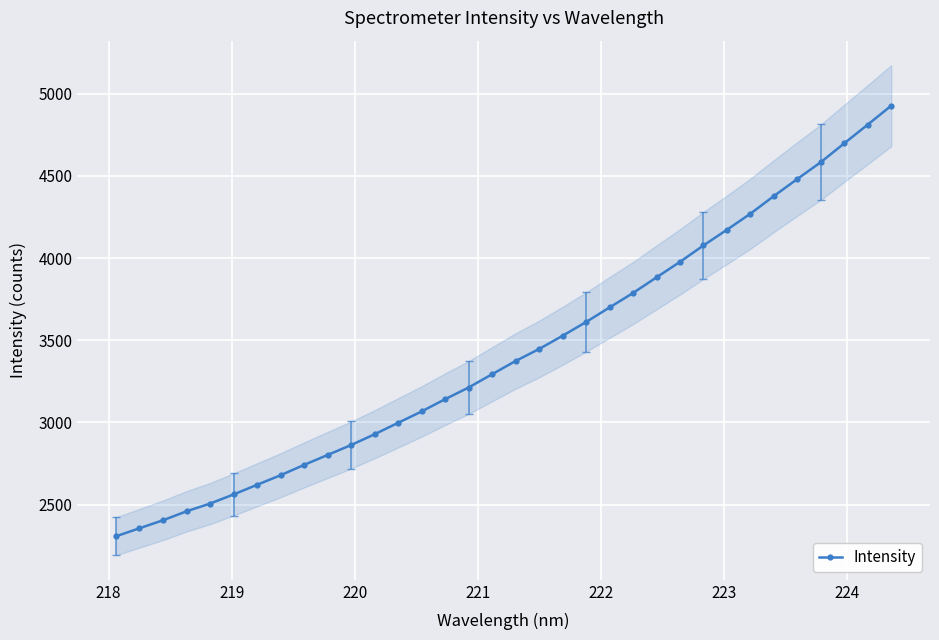

What is the lowest value of the Intensity series?

2307.6